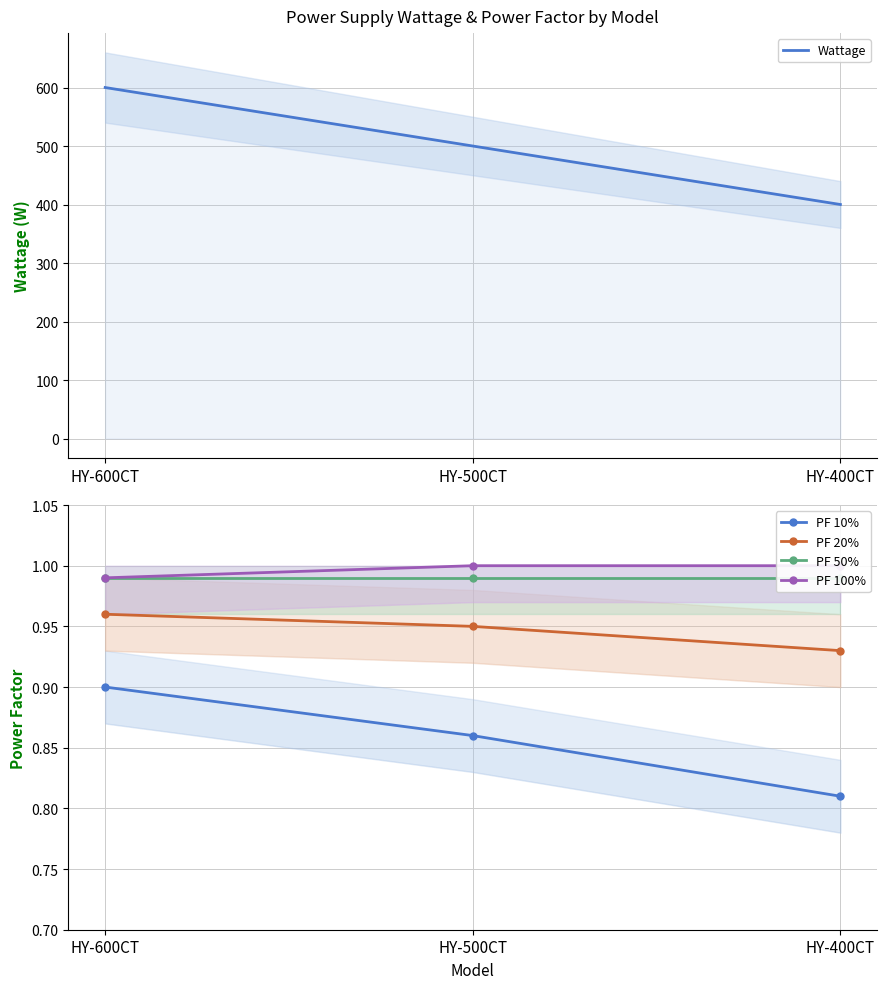

Reading right to left, what are all the values shown in this chart?

Wattage: 400.0	500.0	600.0
PF 10%: 0.8	0.9	0.9
PF 20%: 0.9	0.9	1.0
PF 50%: 1.0	1.0	1.0
PF 100%: 1.0	1.0	1.0